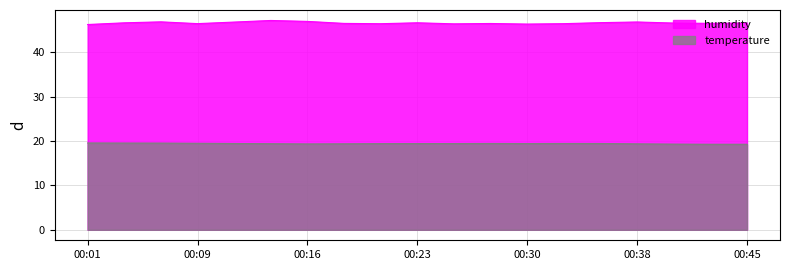

What is the minimum value for humidity?

46.2